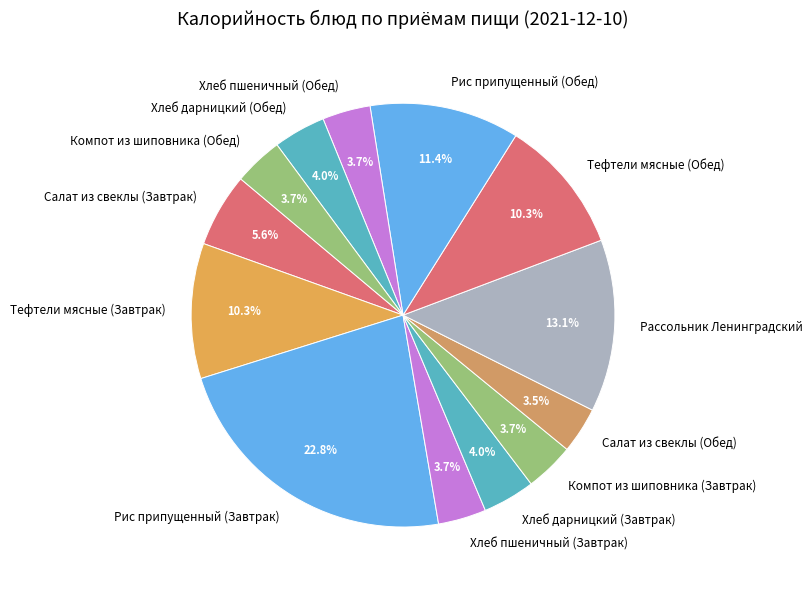

Combined, what portion of the pie is Рассольник Ленинградский and Хлеб дарницкий (Обед)?

17.1%